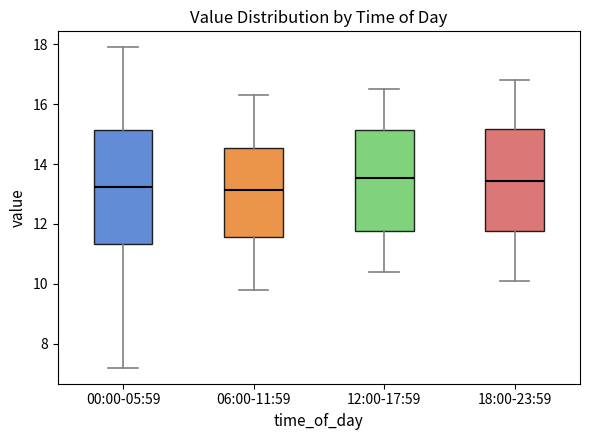

Where does the lower whisker of the box for 18:00-23:59 end on the y-axis? The values are not printed on the chart, so give them approximately, as read against the axis.

10.2